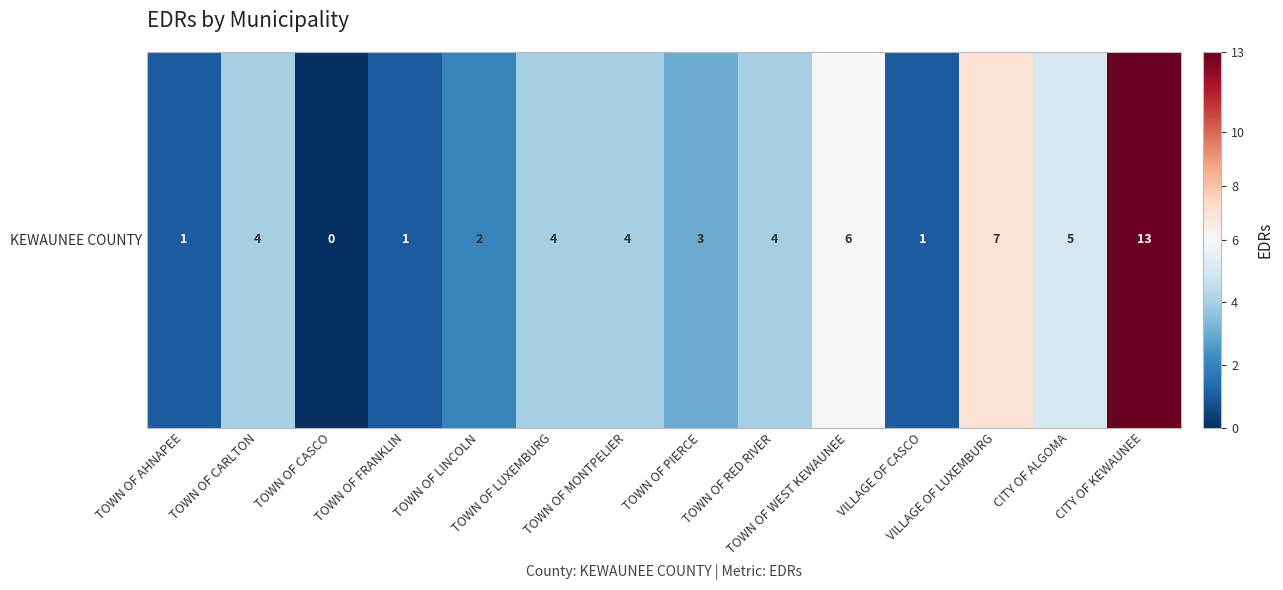

Is it true that the value at TOWN OF WEST KEWAUNEE is 3?

False